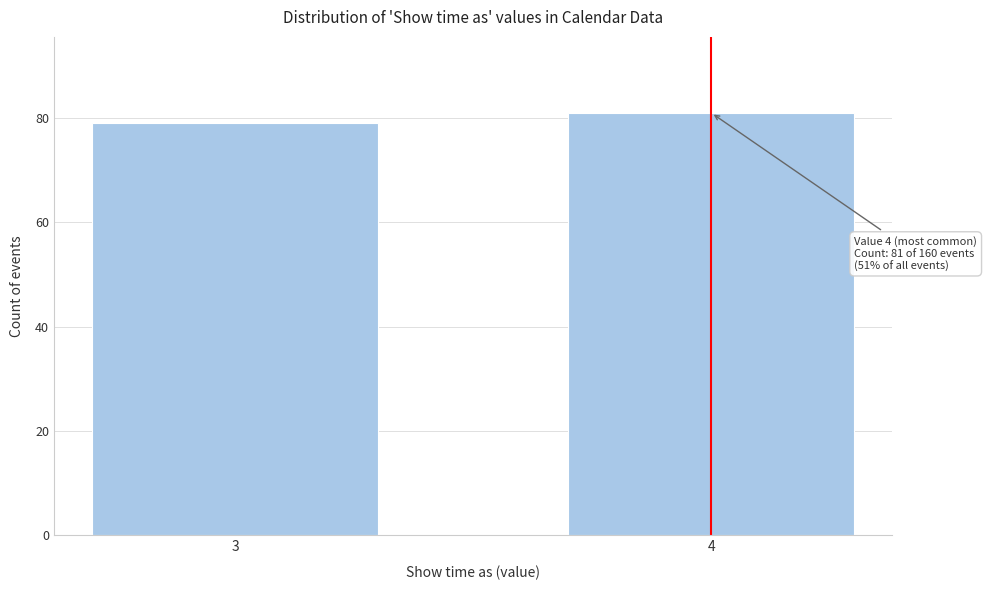

Reading right to left, transcribe all the data shown in this chart.

81	79